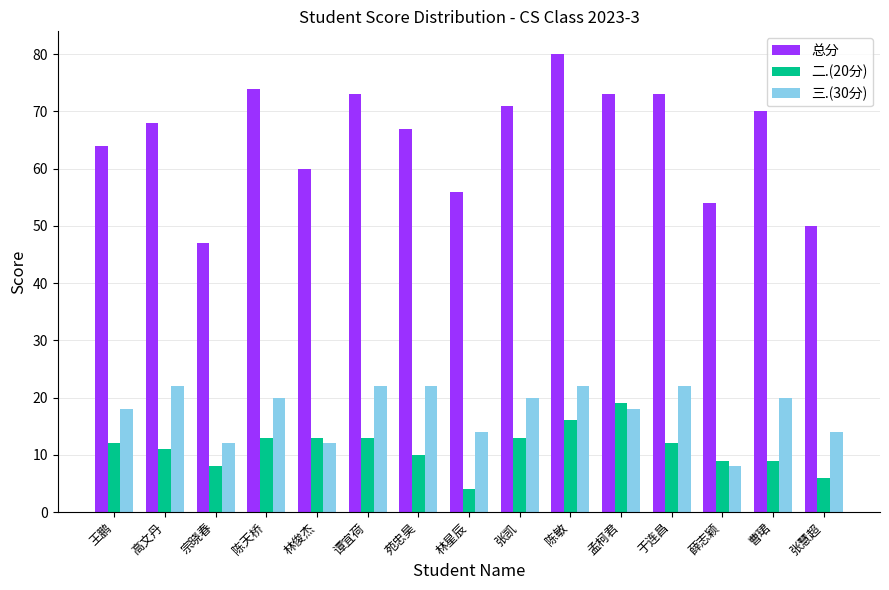

Which label corresponds to the smallest value in the chart?

林星辰